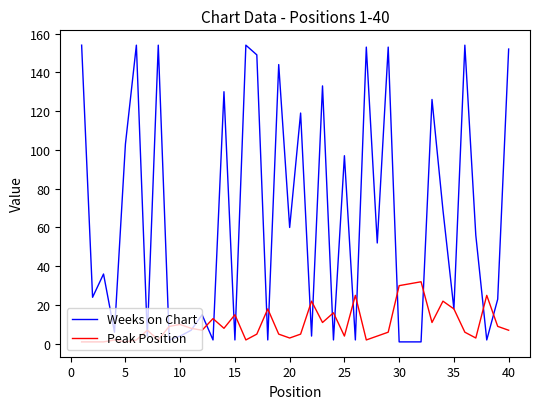

At how many categories does at least one series exceed 104?

14